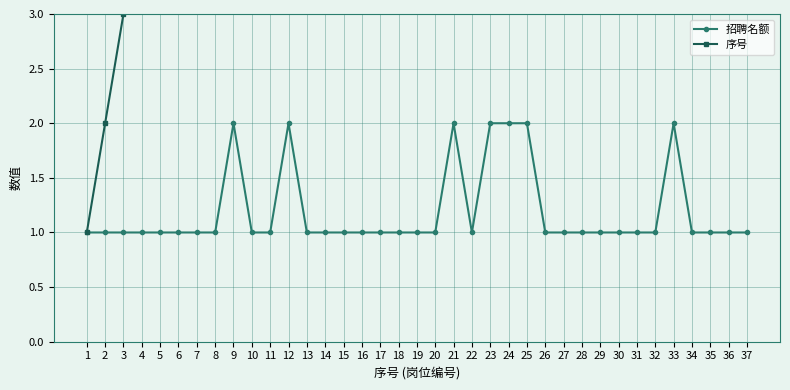

Is the value of 序号 at 5 greater than the value of 招聘名额 at 36?

Yes